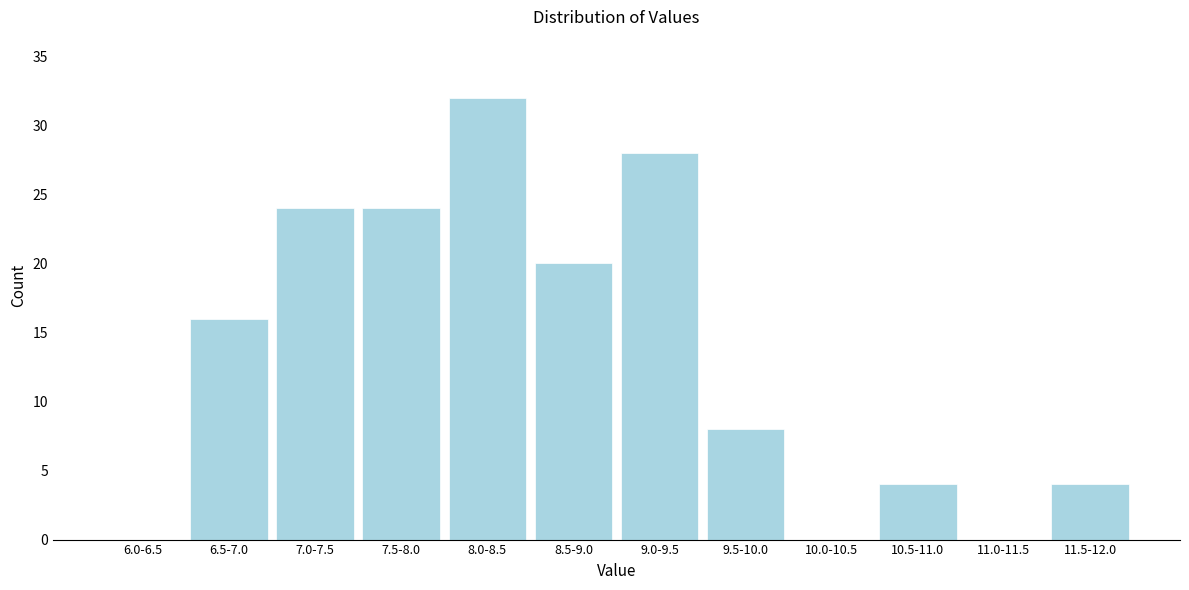

Reading right to left, list all the values displayed in this chart.

11.5-12.0=4	11.0-11.5=0	10.5-11.0=4	10.0-10.5=0	9.5-10.0=8	9.0-9.5=28	8.5-9.0=20	8.0-8.5=32	7.5-8.0=24	7.0-7.5=24	6.5-7.0=16	6.0-6.5=0